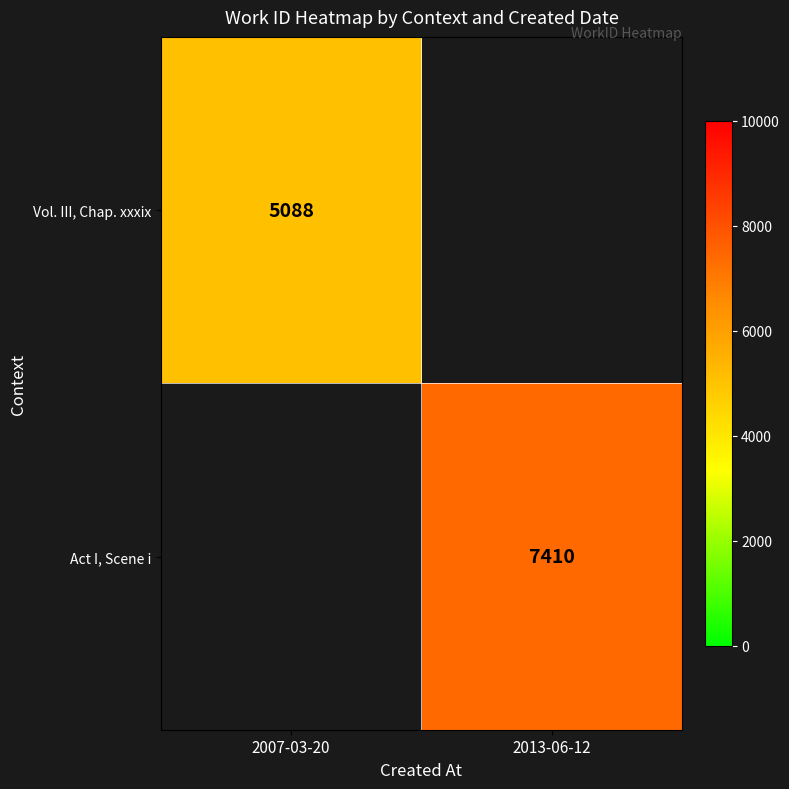

What is the minimum value shown in the chart?

5088.0